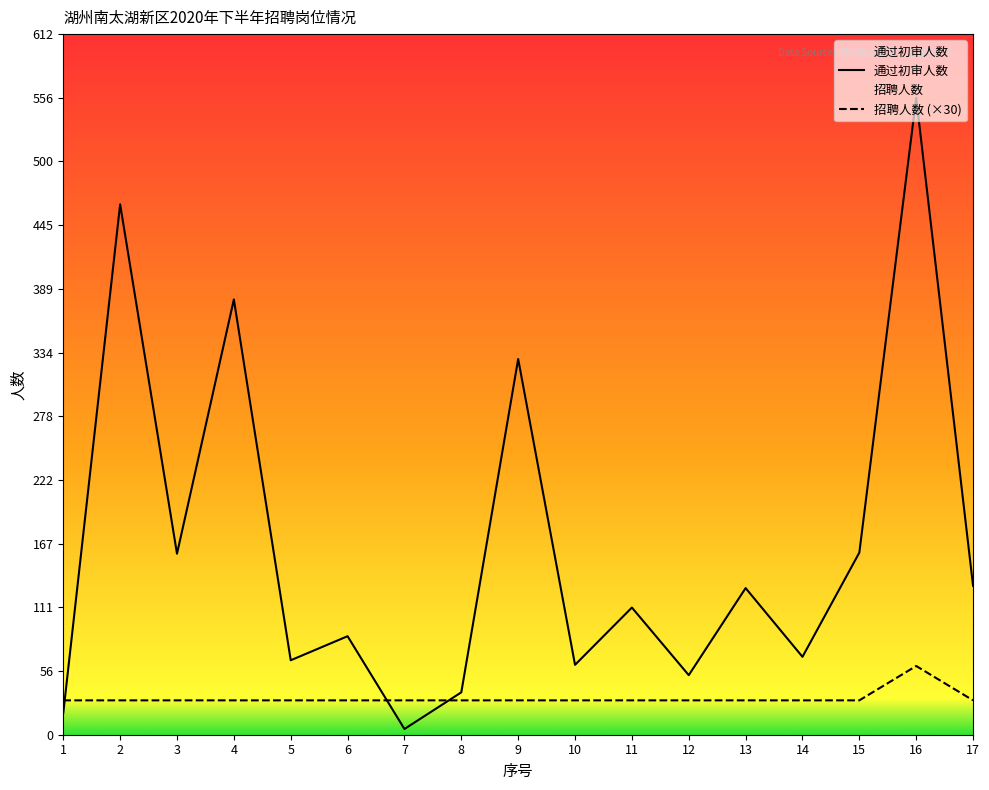

What is the difference between the highest and lowest values at 12?

22